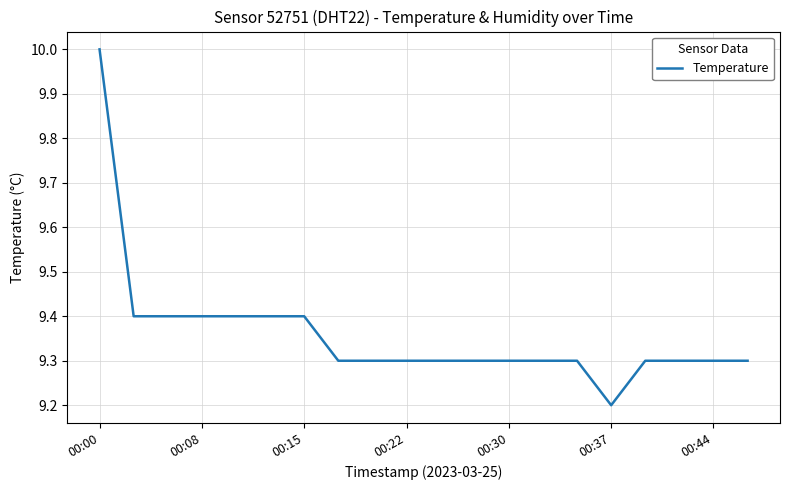

Reading left to right, extract all data points from this chart.

10.0	9.4	9.4	9.4	9.4	9.4	9.4	9.3	9.3	9.3	9.3	9.3	9.3	9.3	9.3	9.2	9.3	9.3	9.3	9.3